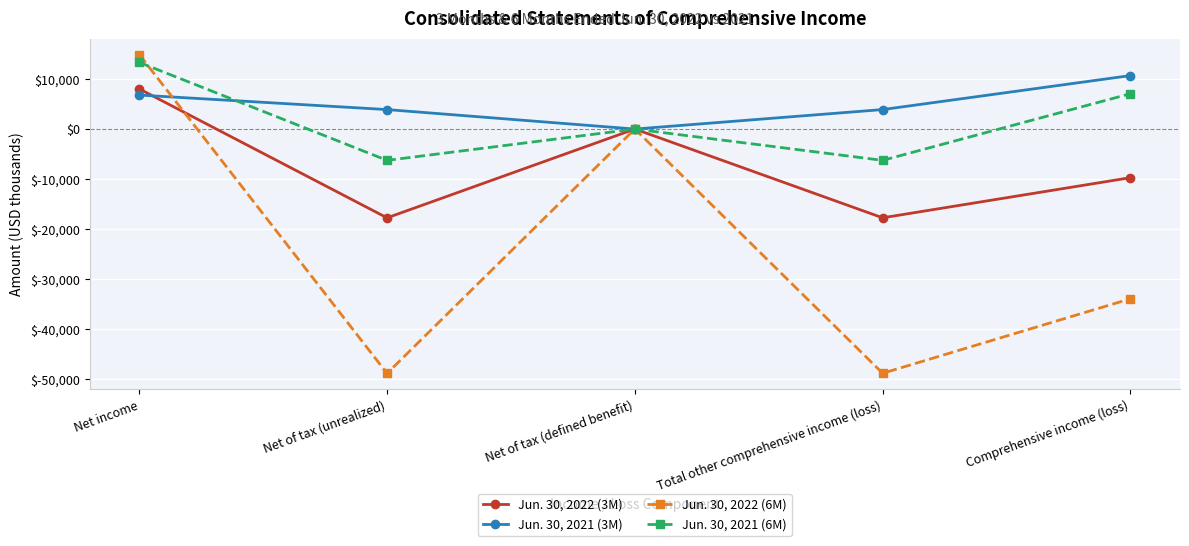

What is the label of the 3rd point from the right?

Net of tax (defined benefit)